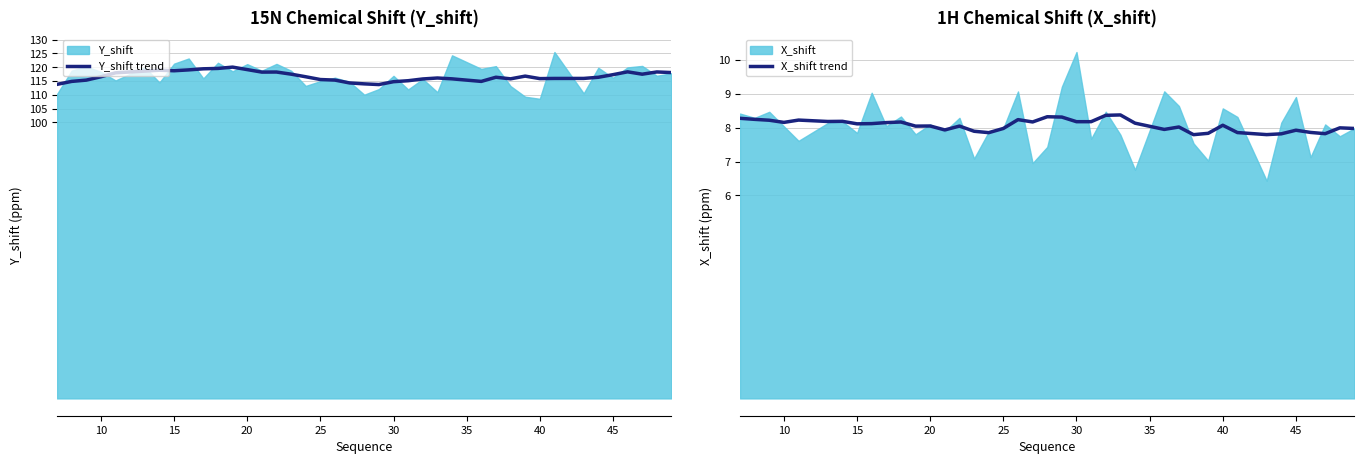

How many data points does each series have?

40